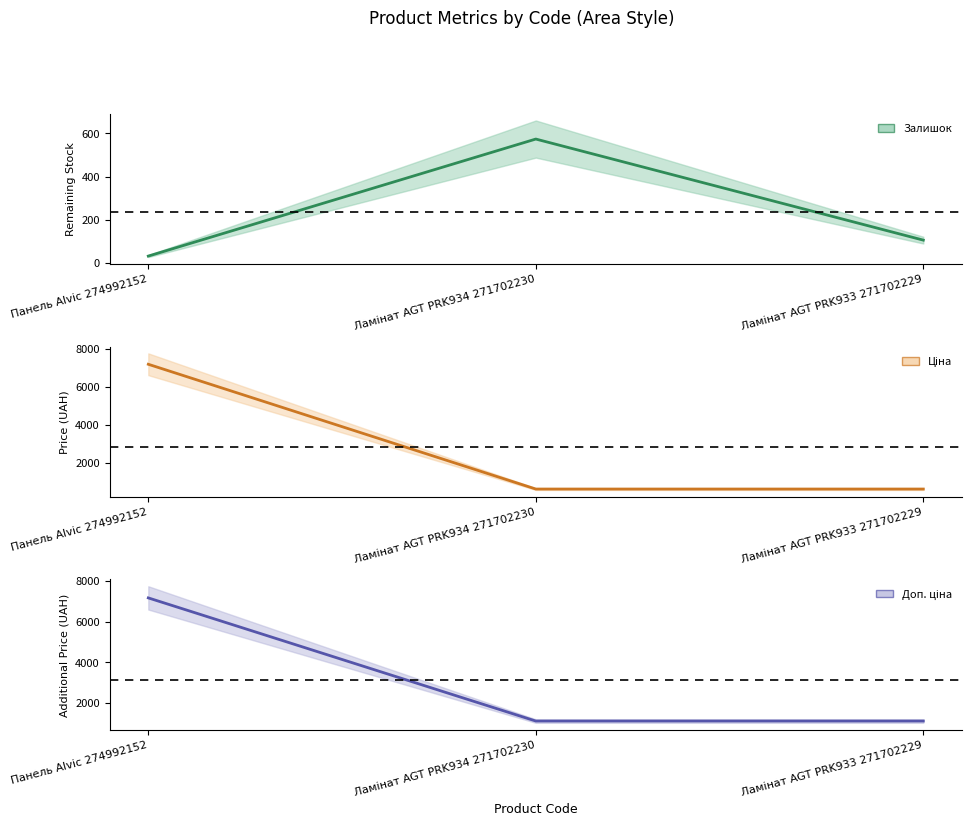

Which series has the widest spread of values?

Ціна